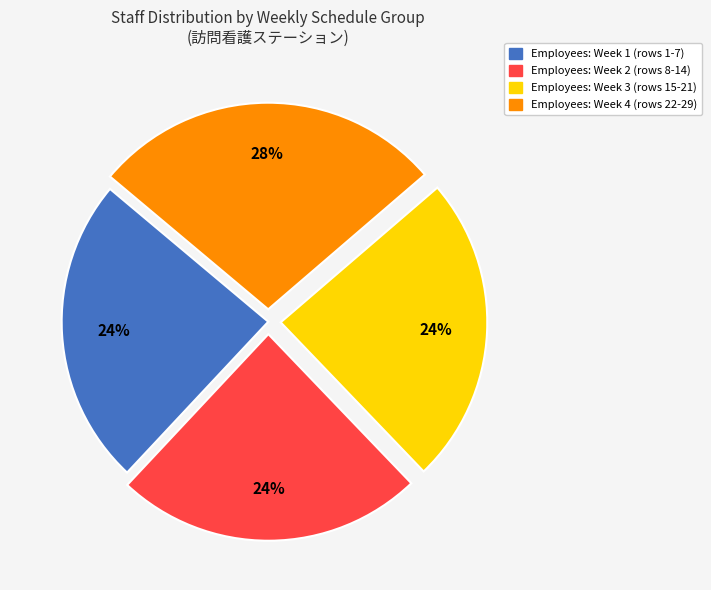

Does Employees: Week 1 (rows 1-7) account for over 50% of the chart?

No